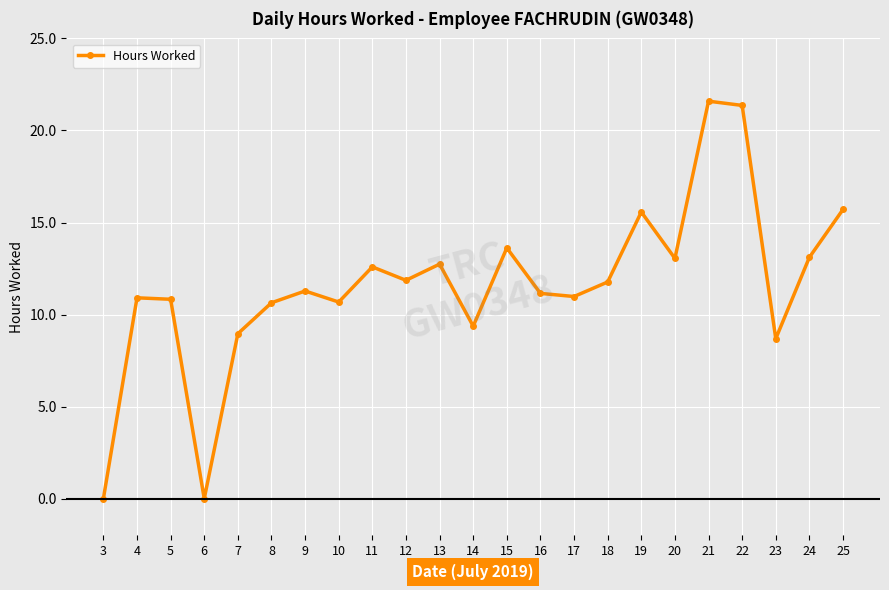

What value does the data have at 7?

9.0